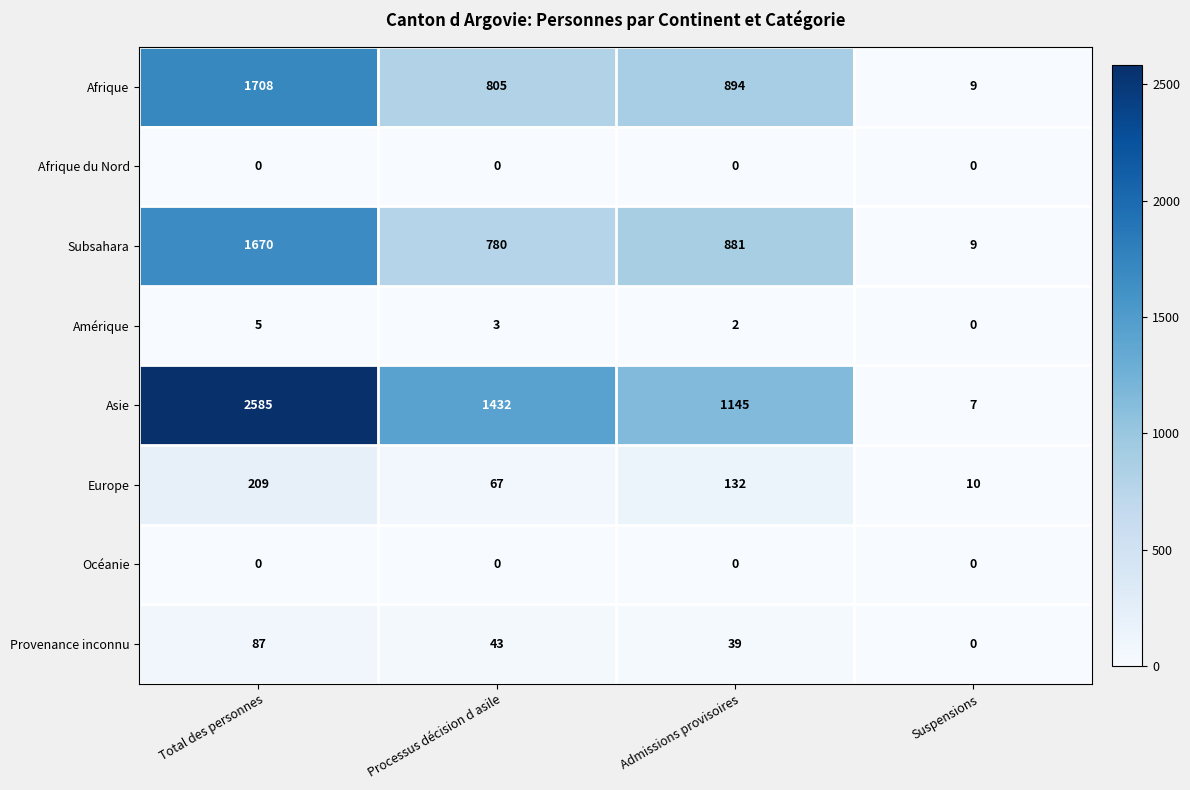

How many categories are shown in the chart?

4